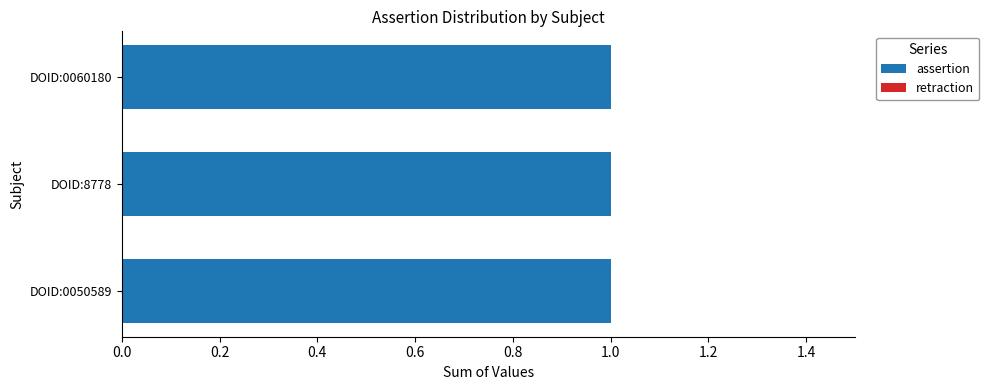

Which series changed the most between DOID:0050589 and DOID:8778?

assertion